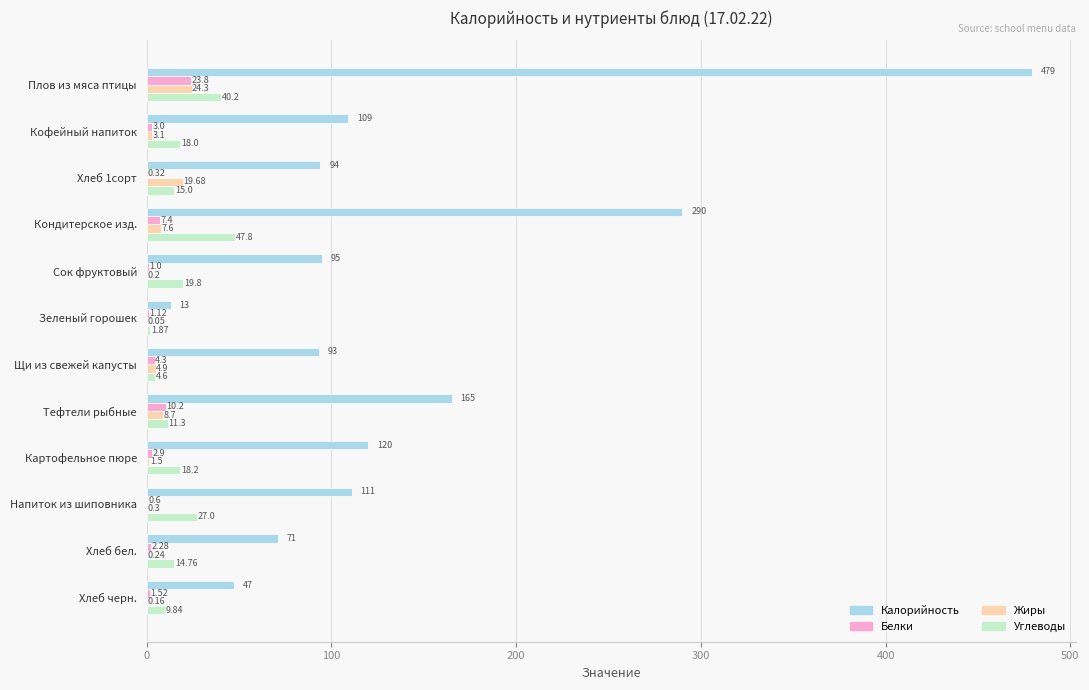

Which series has the widest spread of values?

Калорийность